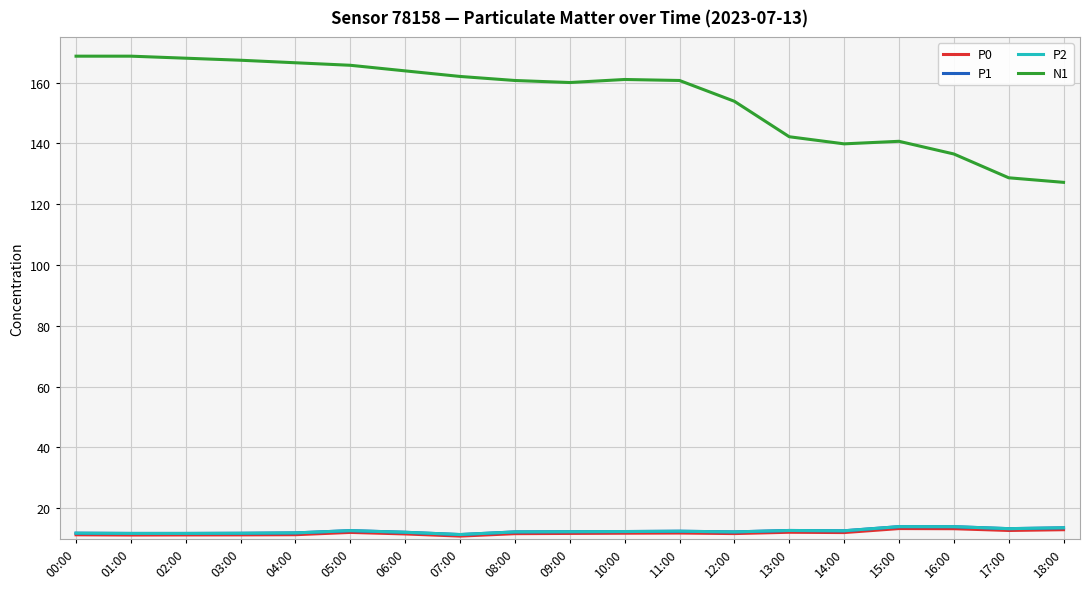

Does the chart display data point markers on the line(s)?

No